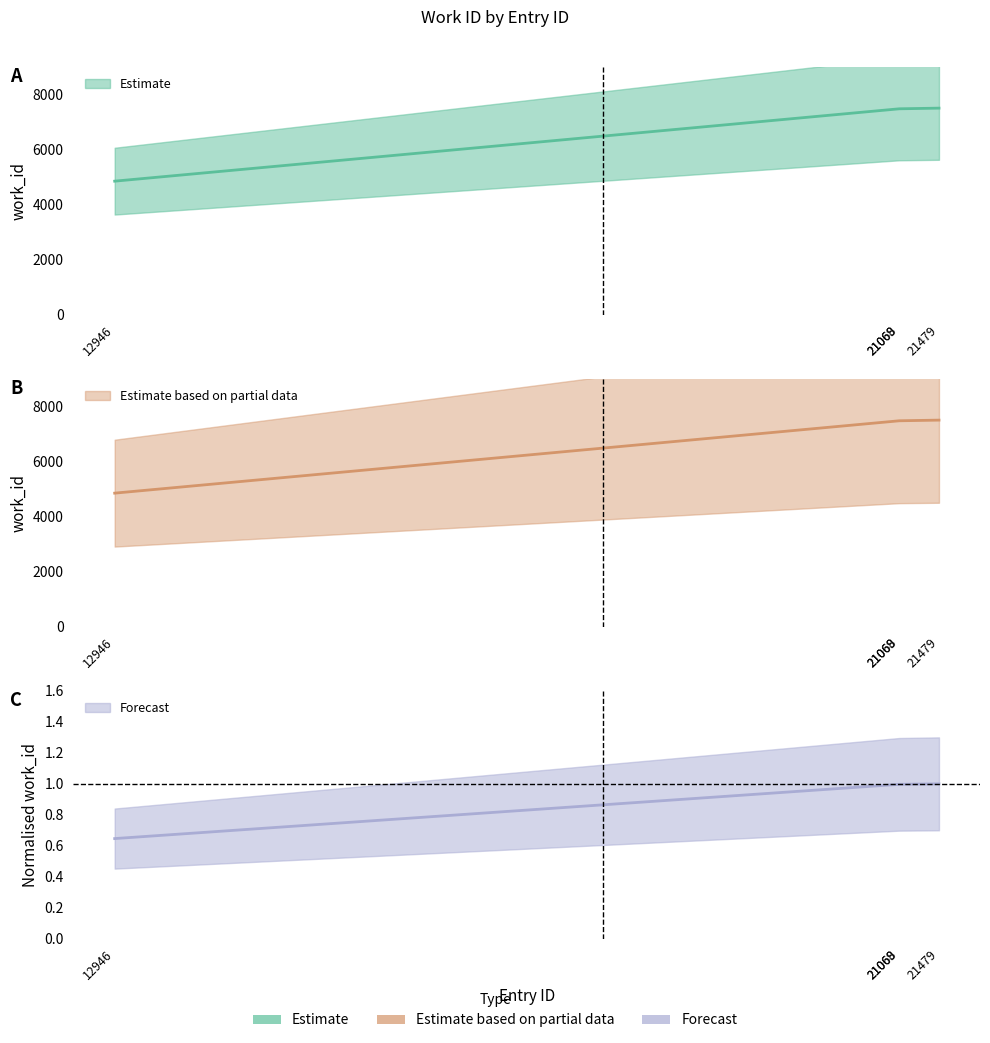

What is the minimum value shown in the chart?

4852